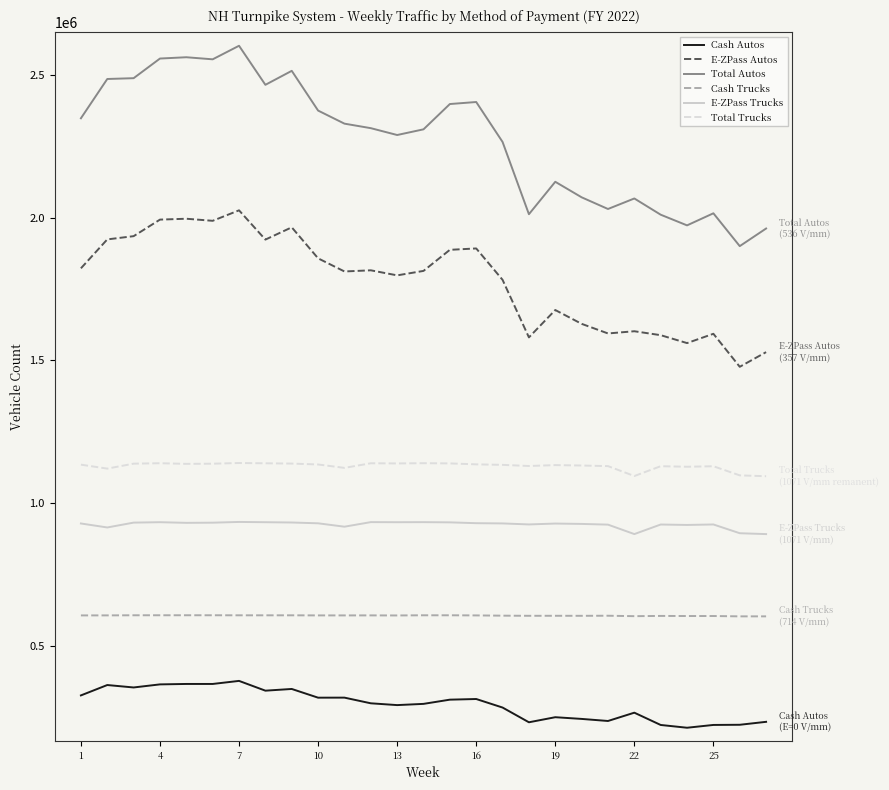

Which series has the largest total across all categories?

Total Autos